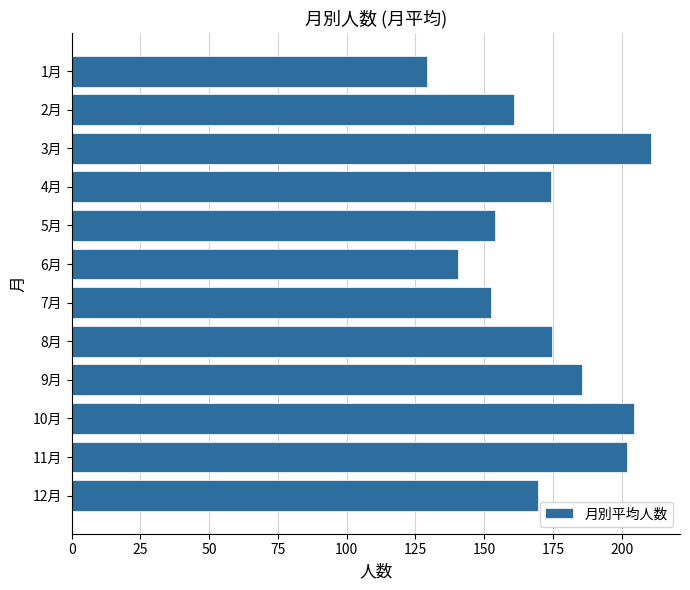

What is the average value?

171.5